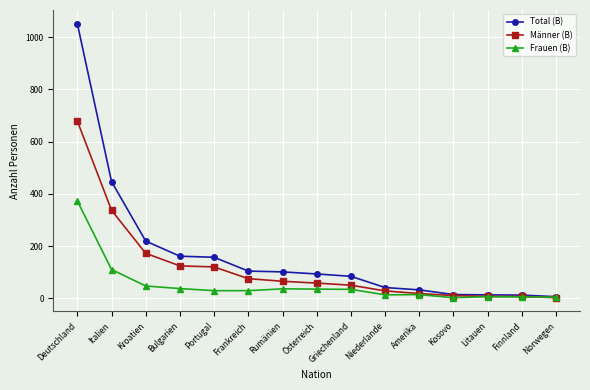

What is the sum of the Männer (B) values at Kosovo and Niederlande?

38